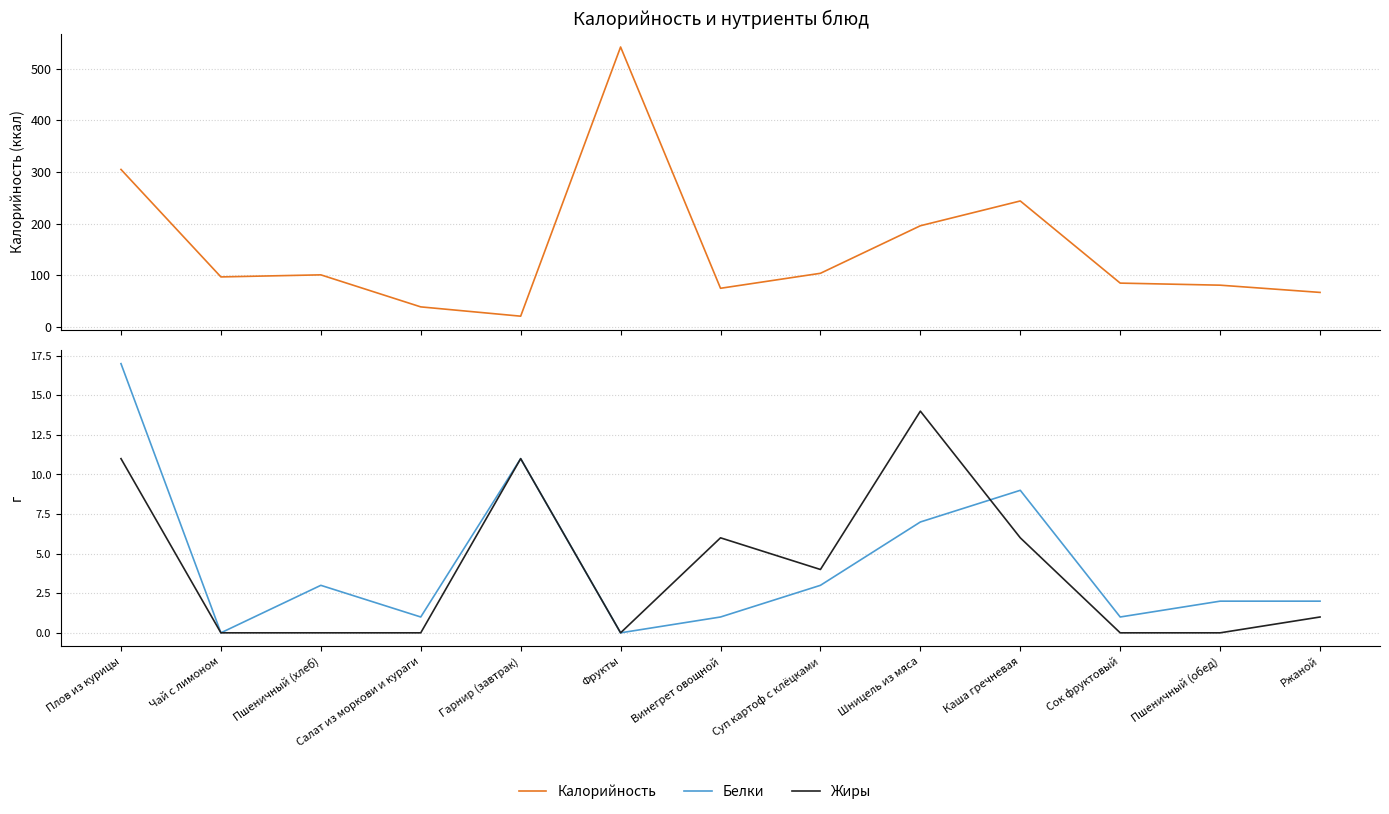

Read the Калорийность value at Суп картоф с клёцками, to the nearest 100.

100